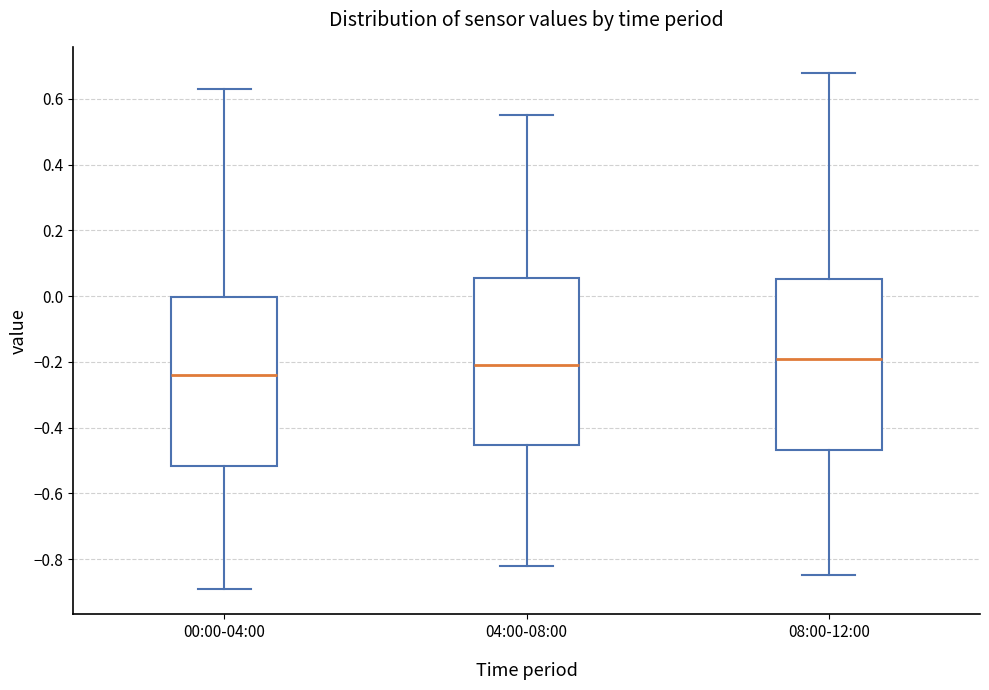

Reading left to right, transcribe this box plot: for each box, give where its median line is, the range the box spans, and where its two whiskers end, as read against the y-axis. The values are not printed on the chart, so give them approximately, as read against the axis.

00:00-04:00: median -0.24, box -0.52 to 0.00, whiskers -0.88 to 0.64
04:00-08:00: median -0.20, box -0.46 to 0.06, whiskers -0.82 to 0.56
08:00-12:00: median -0.18, box -0.46 to 0.06, whiskers -0.84 to 0.68